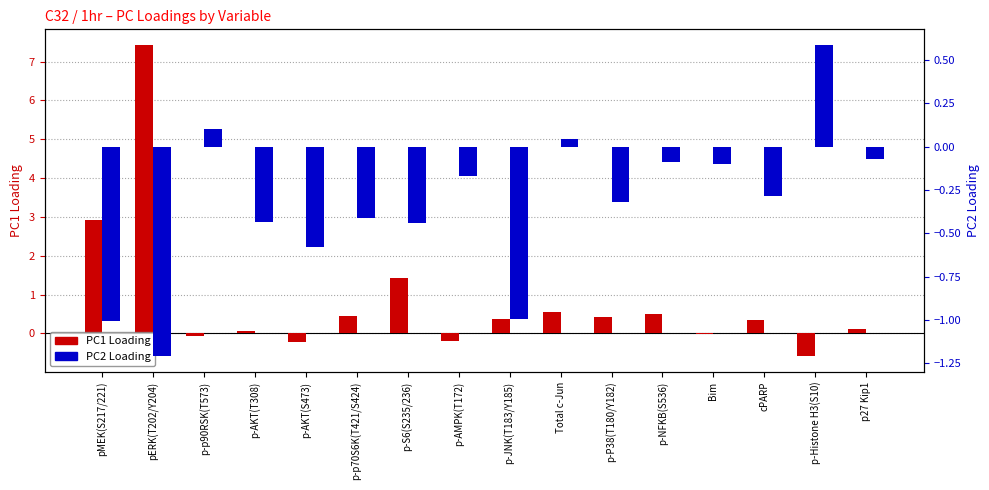

The PC1 Loading series shows -0.6 at p-Histone H3(S10). True or false?

True